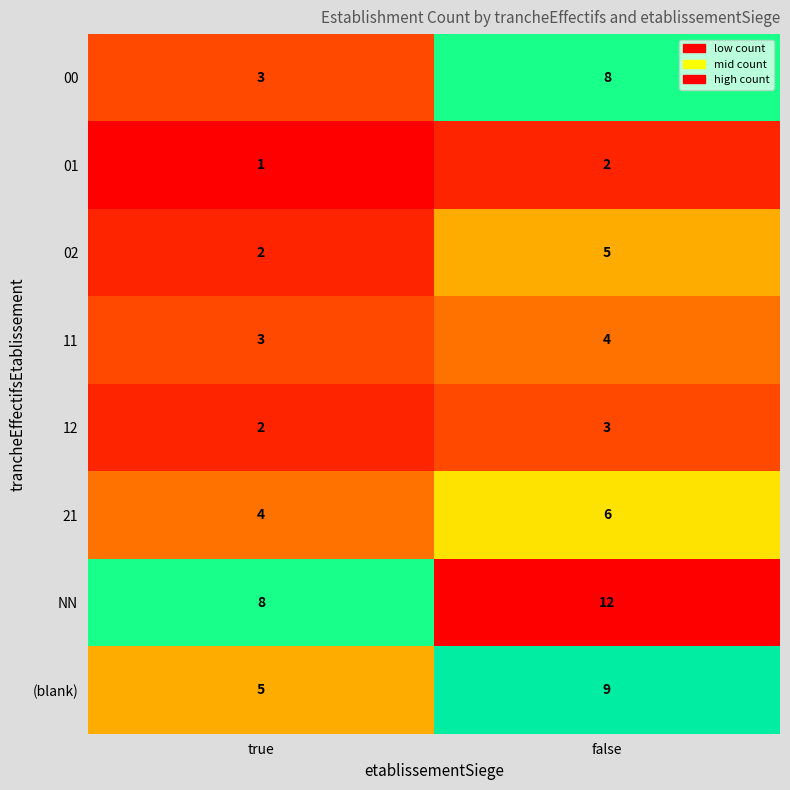

What is the difference between the NN values at true and false?

4